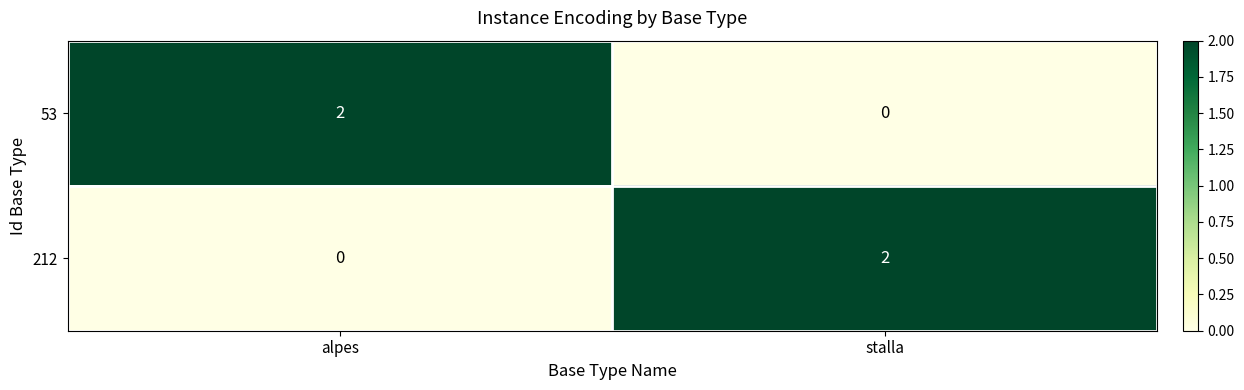

The value of 212 at stalla is 1. True or false?

False